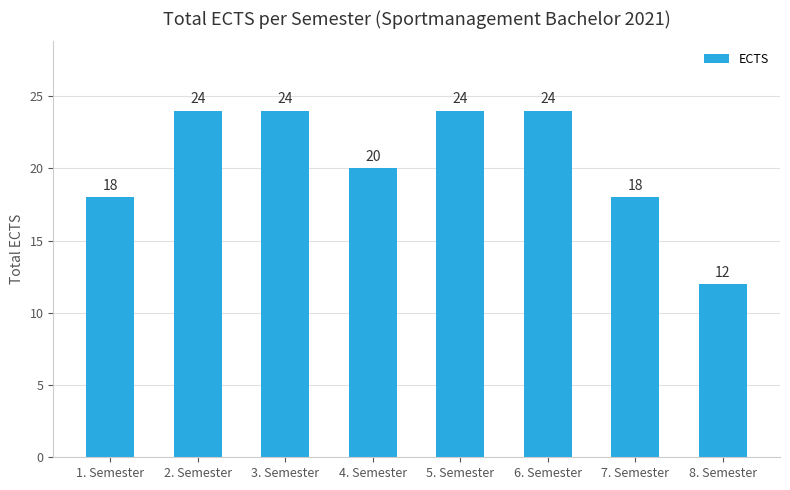

What is the label of the 8th bar from the right?

1. Semester